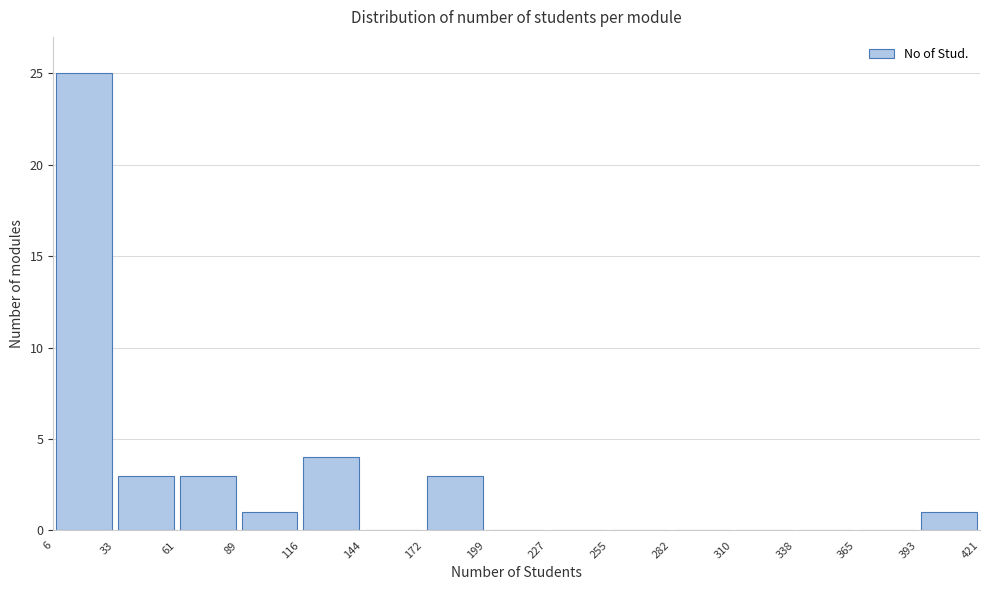

What is the height of the bar covering 116 to 144 on the x-axis? The values are not printed on the chart, so give them approximately, as read against the axis.

4